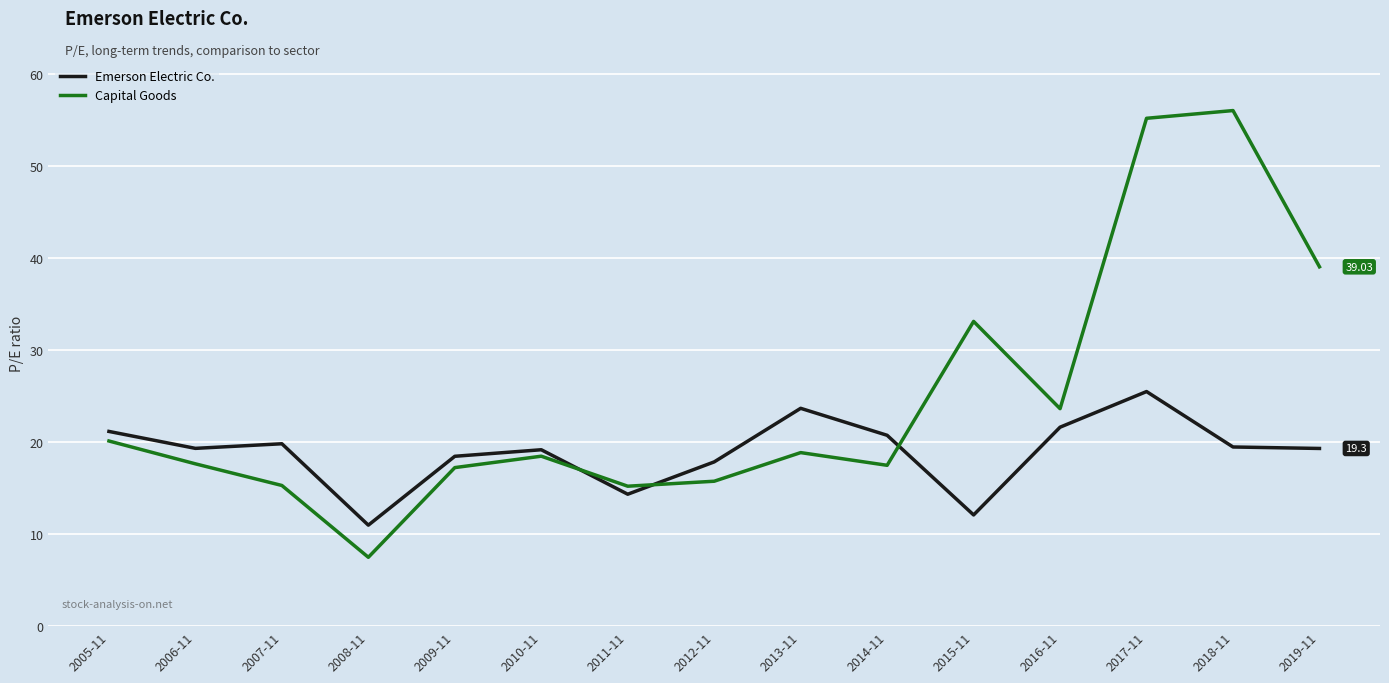

What are all the series names shown in the legend?

Emerson Electric Co., Capital Goods